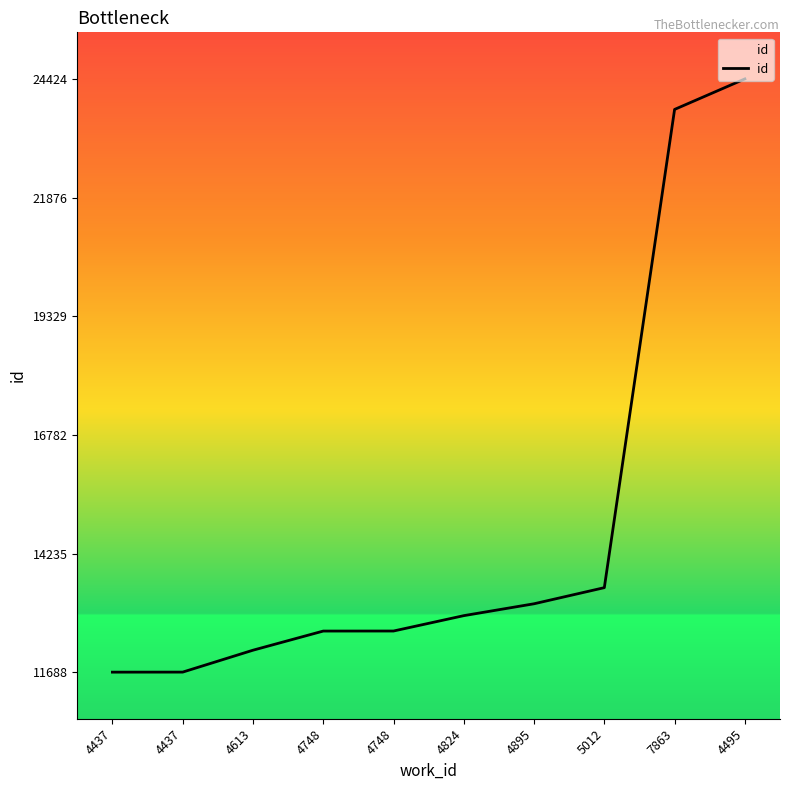

Which has a higher value, 4895 or 4495?

4495